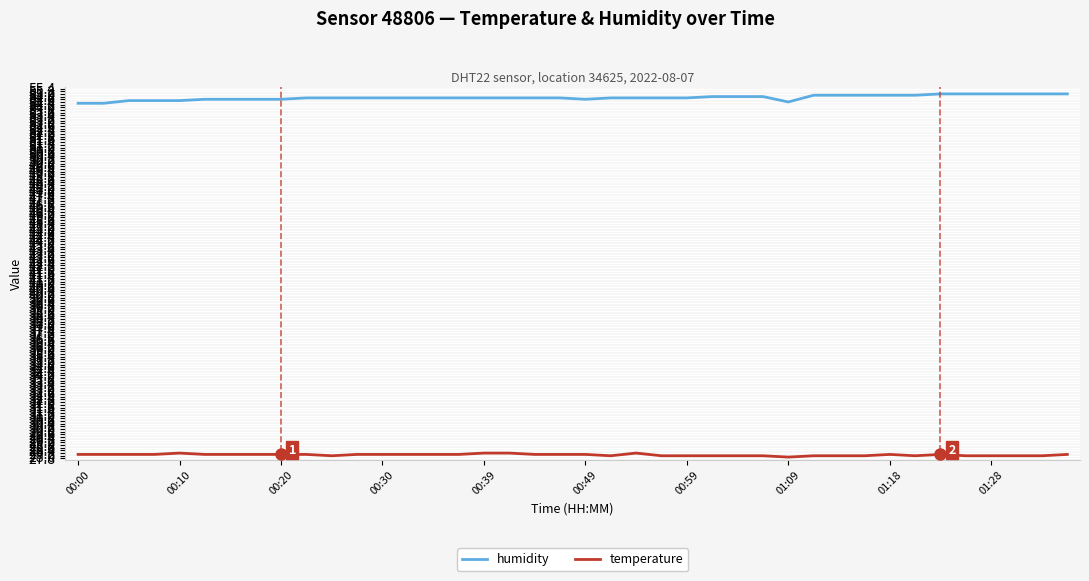

True or false: humidity and temperature cross at least once.

False